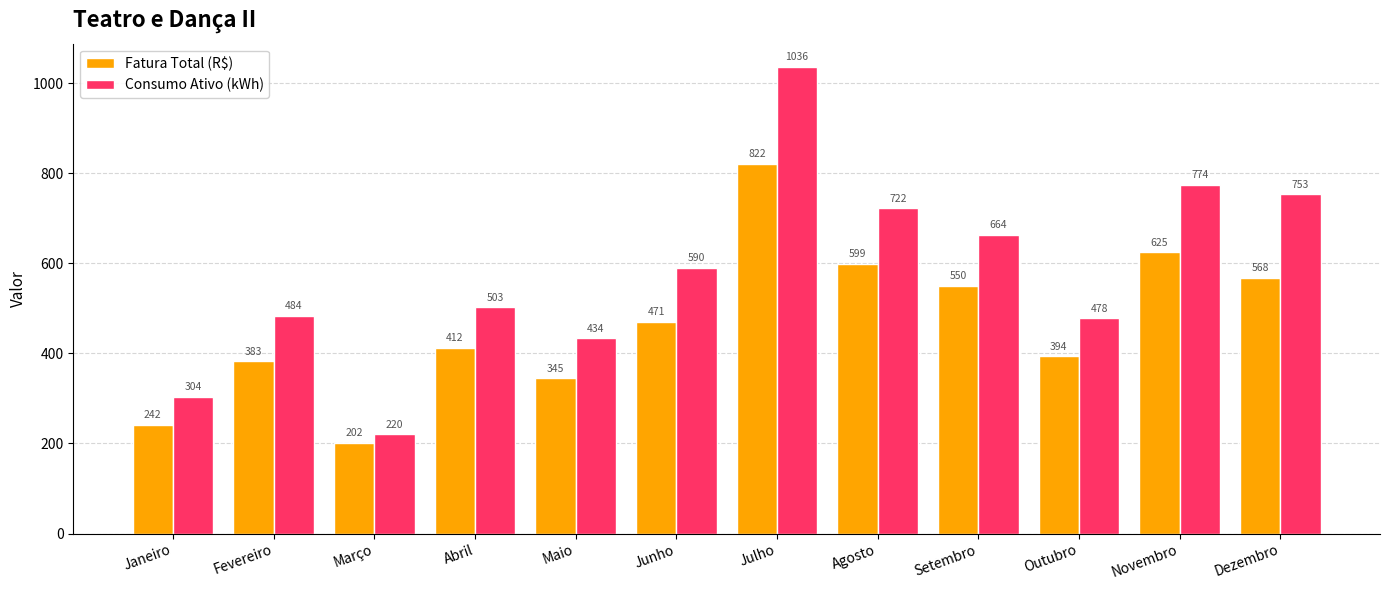

How many values in the Fatura Total (R$) series exceed 470?

6